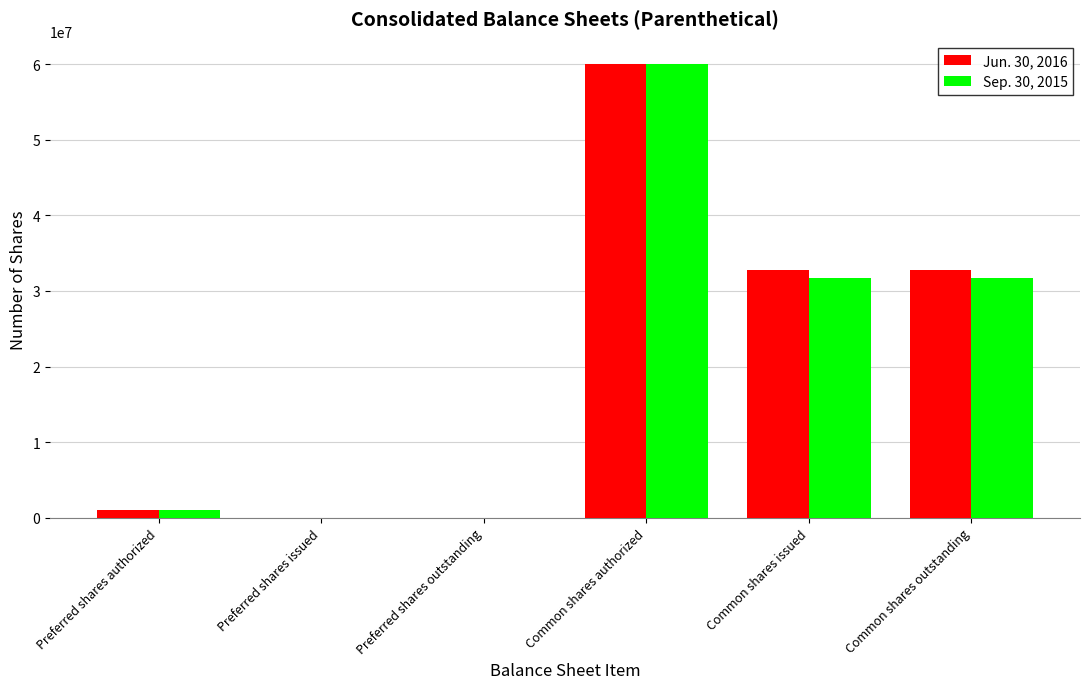

At which category does the chart reach its peak across all series?

Common shares authorized